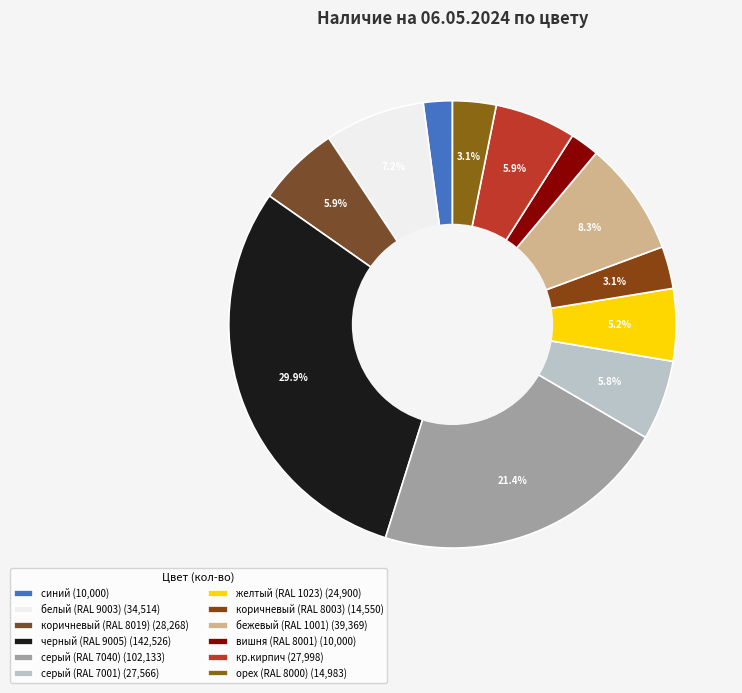

Count the number of slices in the pie.

12